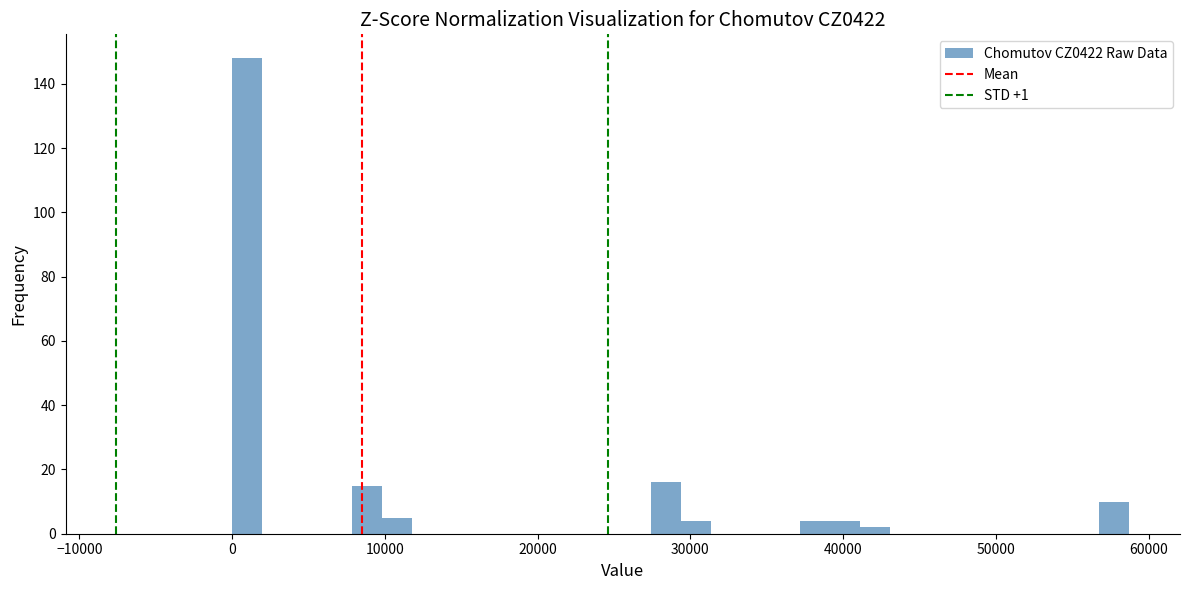

Around what value on the x-axis is the tallest bar? Give the approximate position of its centre, as read against the axis.

1000